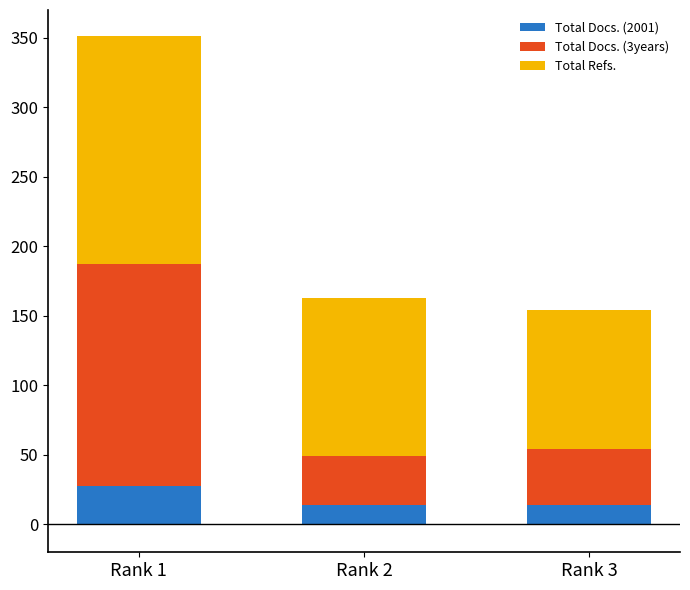

How many values in the Total Docs. (2001) series exceed 14?

1